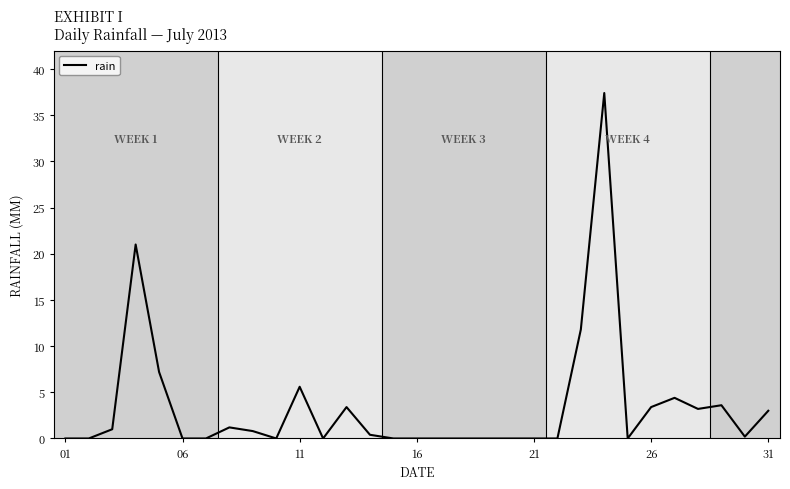

What is the greatest value displayed?

37.4